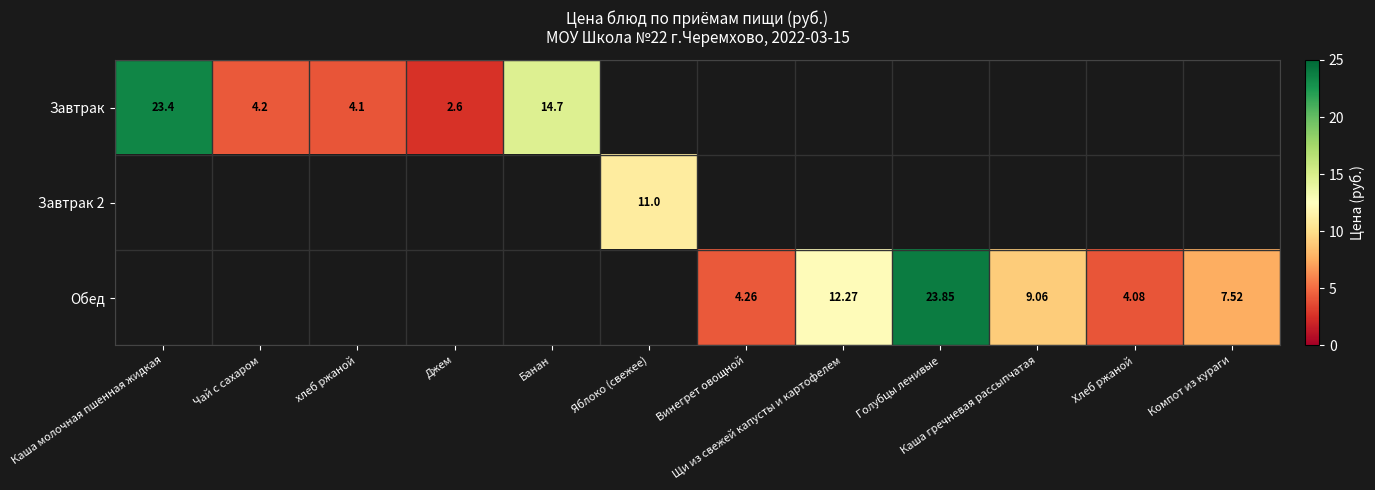

The value of Завтрак at Каша молочная пшенная жидкая is 12.9. True or false?

False